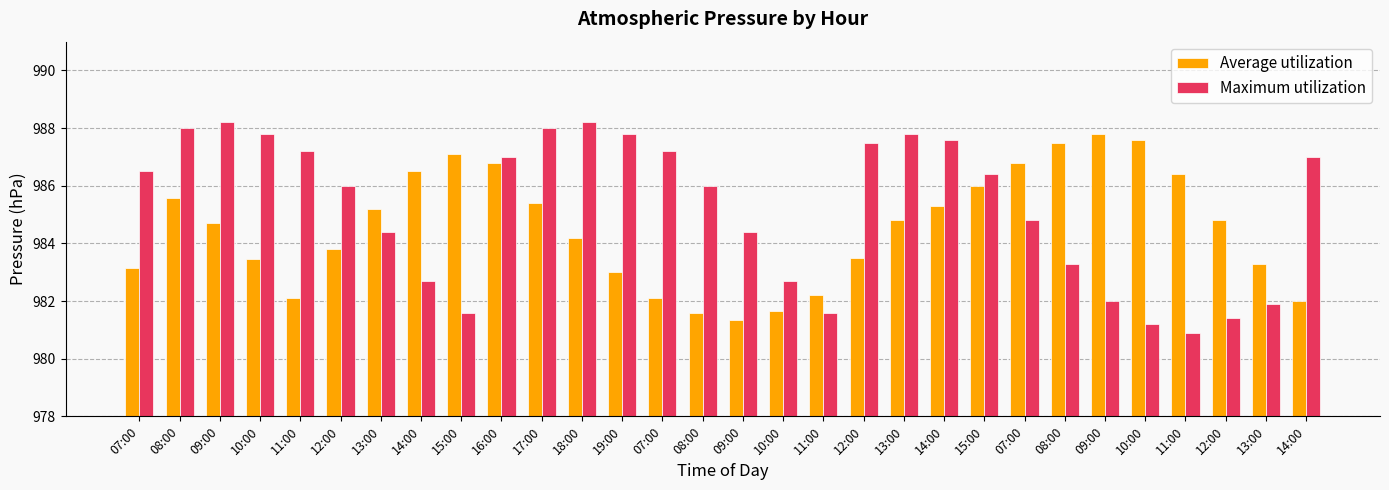

Which series has the largest range (max minus min)?

Maximum utilization